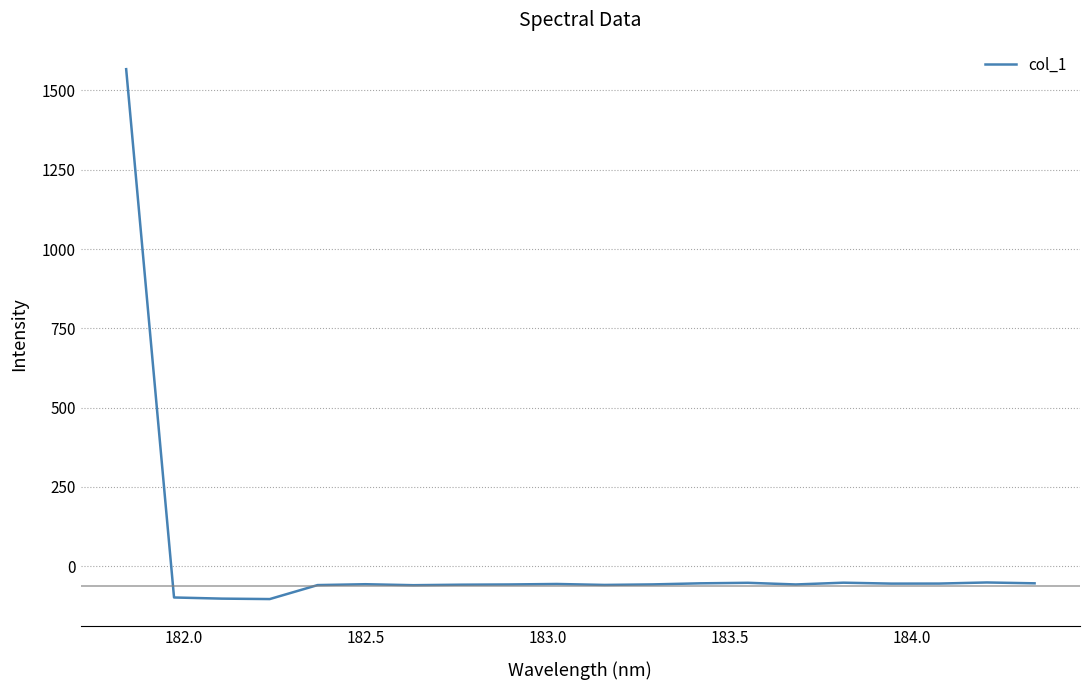

What is the difference between the maximum and minimum values?

1671.1